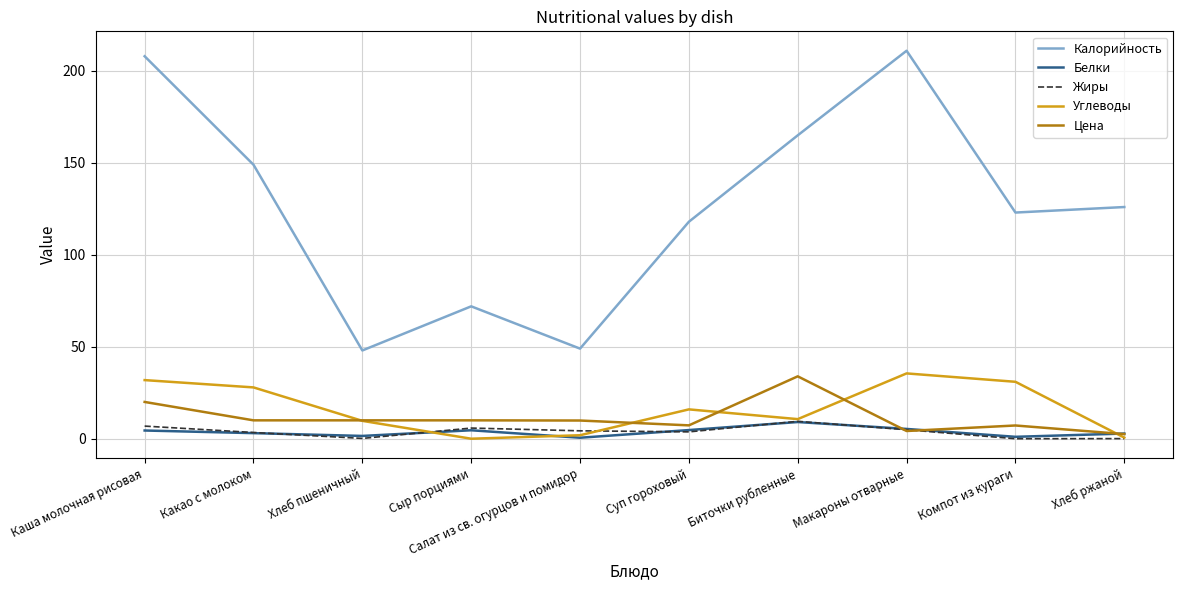

Is it true that Калорийность equals 79.8 at Салат из св. огурцов и помидор?

False